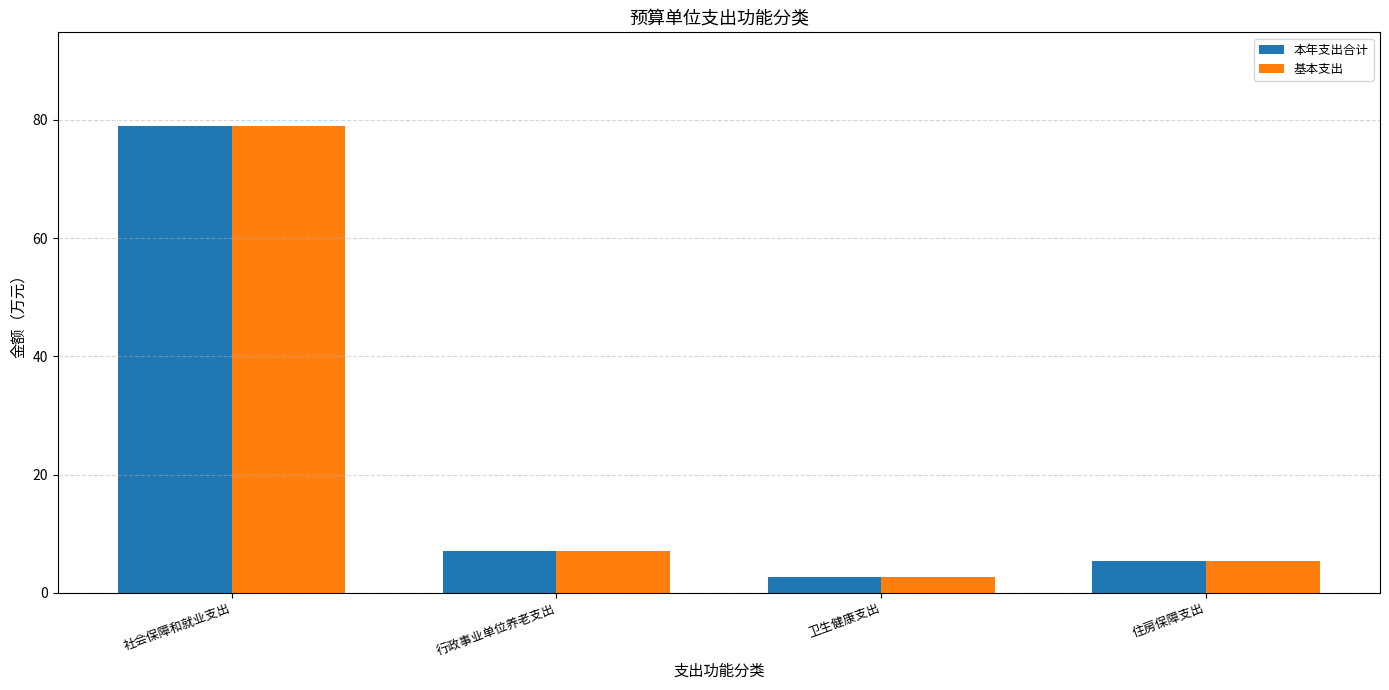

Reading left to right, what are all the values shown in this chart?

本年支出合计: 79.0	7.1	2.7	5.3
基本支出: 79.0	7.1	2.7	5.3